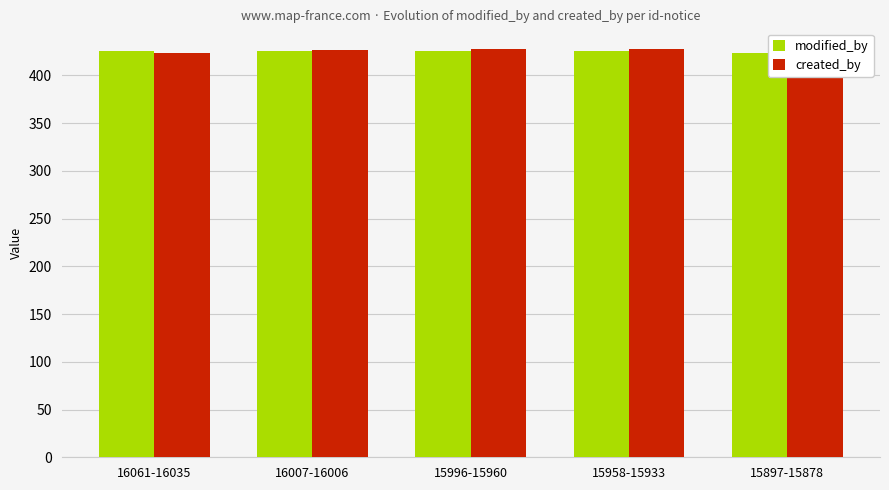

What is the maximum value for created_by?

428